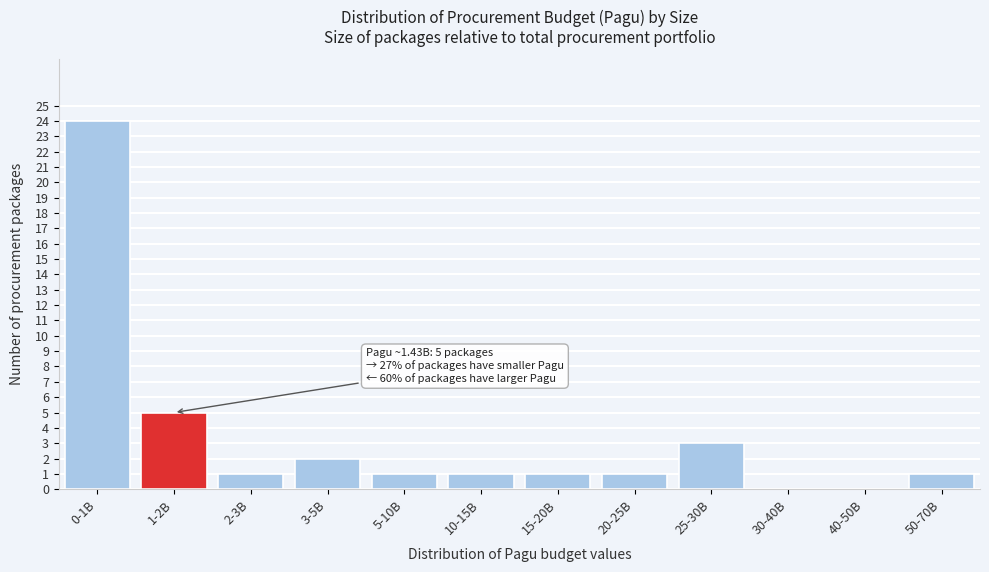

Reading left to right, list all the values displayed in this chart.

0-1B=24	1-2B=5	2-3B=1	3-5B=2	5-10B=1	10-15B=1	15-20B=1	20-25B=1	25-30B=3	30-40B=0	40-50B=0	50-70B=1